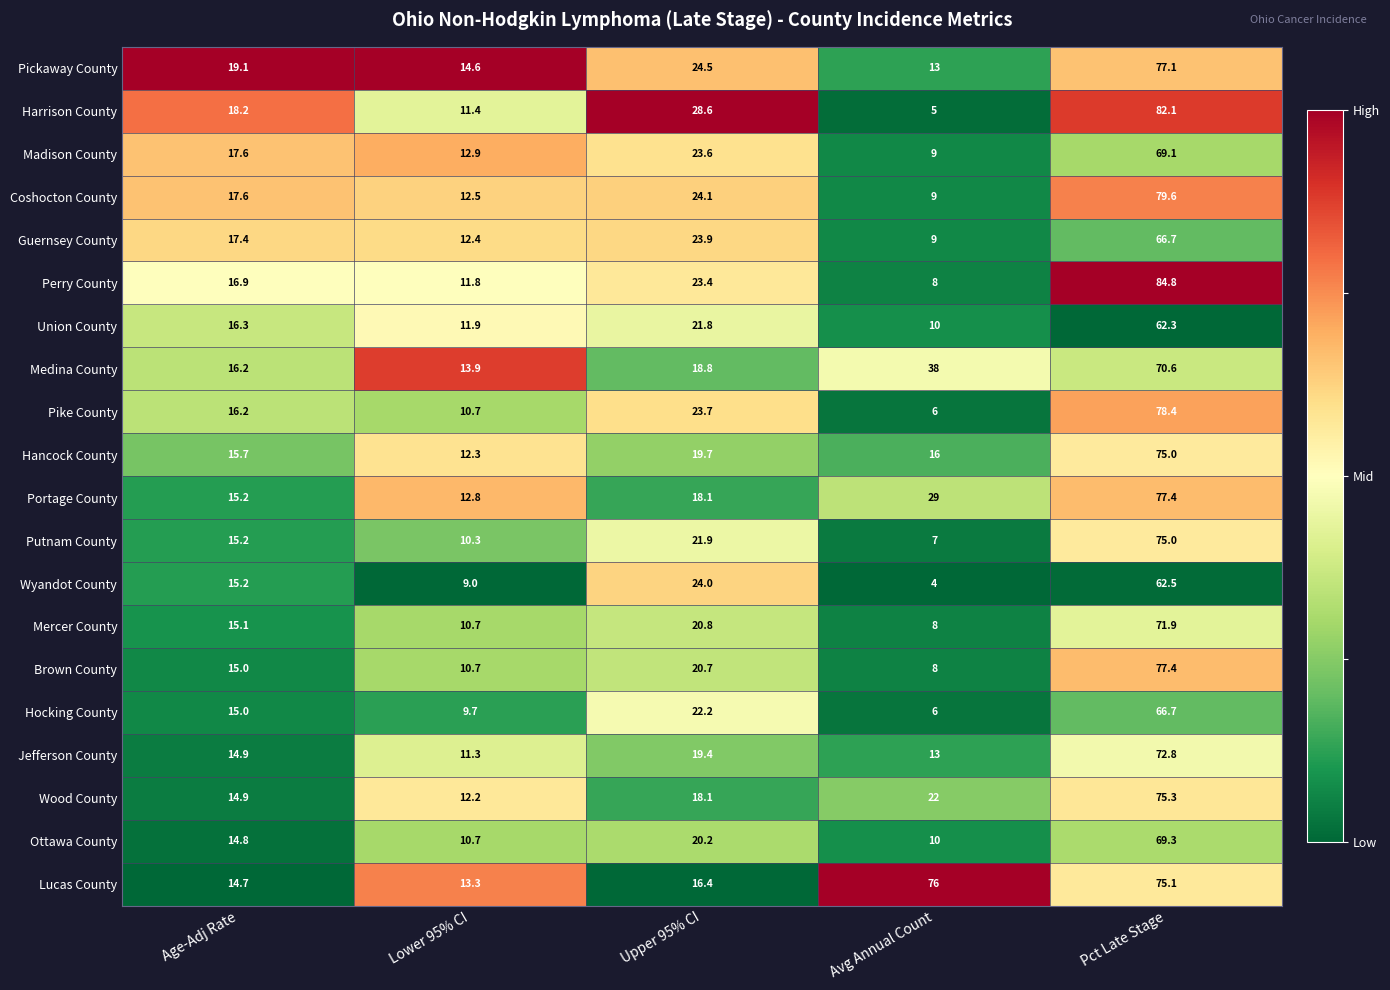

Where is Mercer County nearest to the value 39?

Upper 95% CI